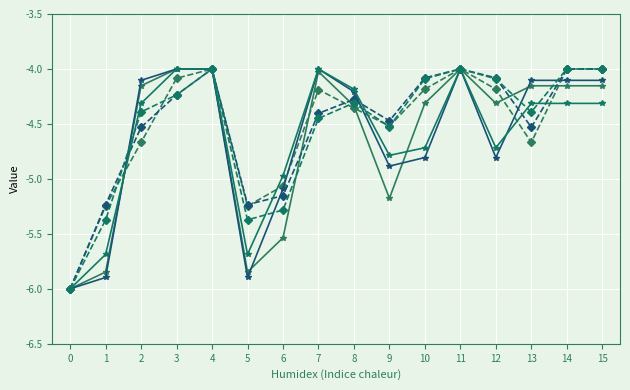

How many lines are shown in the chart?

6